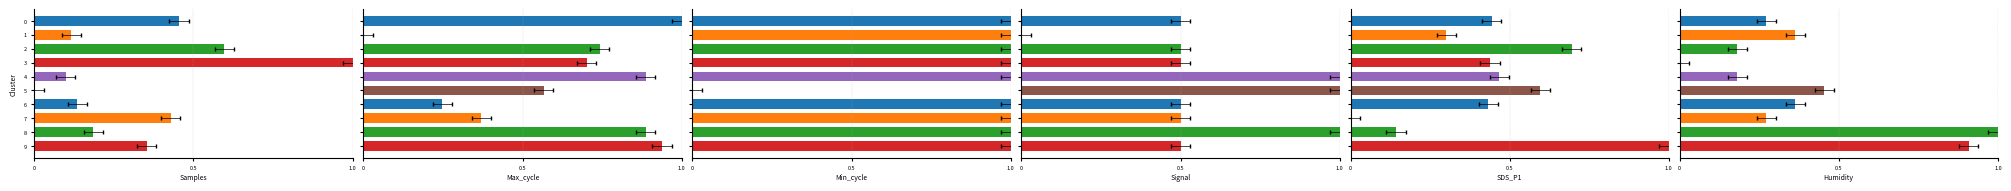

What is the sum of all Signal values?

6.0